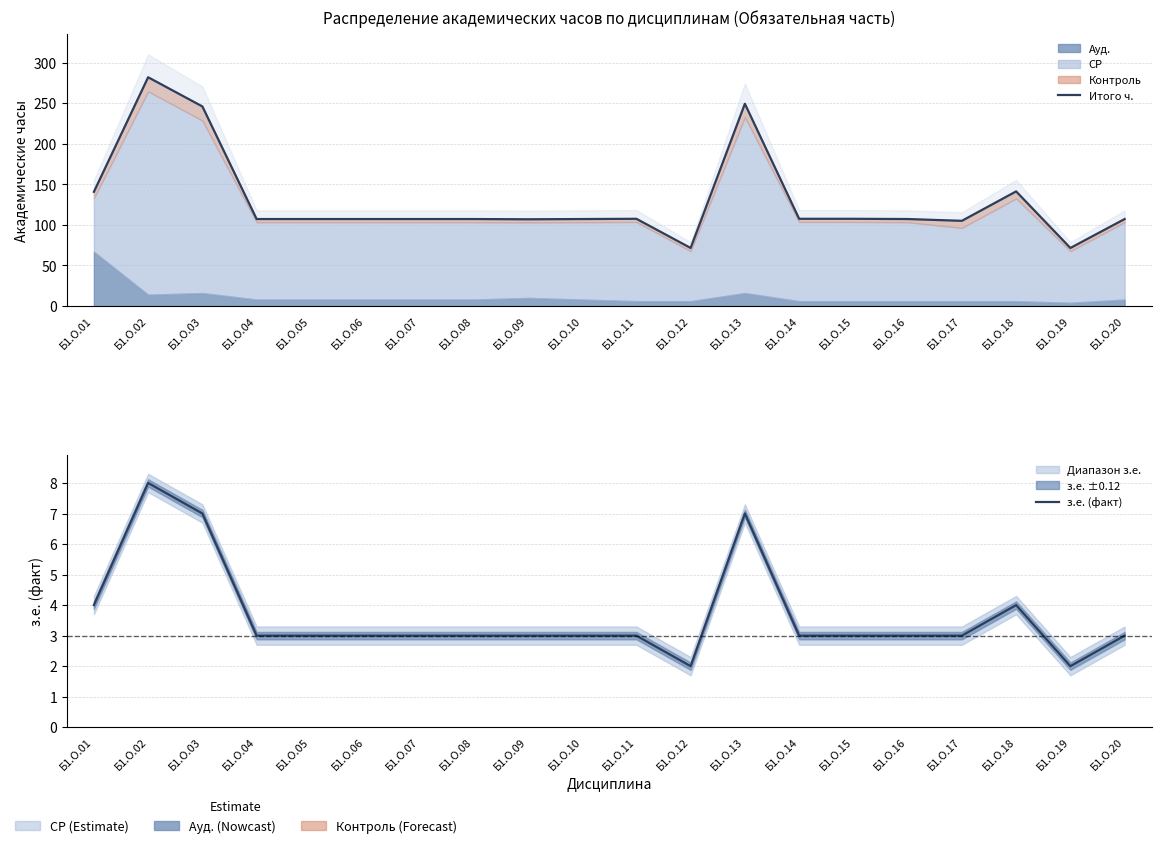

Reading right to left, extract all data points from this chart.

Итого ч.: 107.3	71.6	141.4	105.1	107.3	107.6	107.6	249.5	71.6	107.6	107.3	107.0	107.3	107.3	107.3	107.3	107.3	246.2	282.2	140.9
з.е. (факт): 3.0	2.0	4.0	3.0	3.0	3.0	3.0	7.0	2.0	3.0	3.0	3.0	3.0	3.0	3.0	3.0	3.0	7.0	8.0	4.0